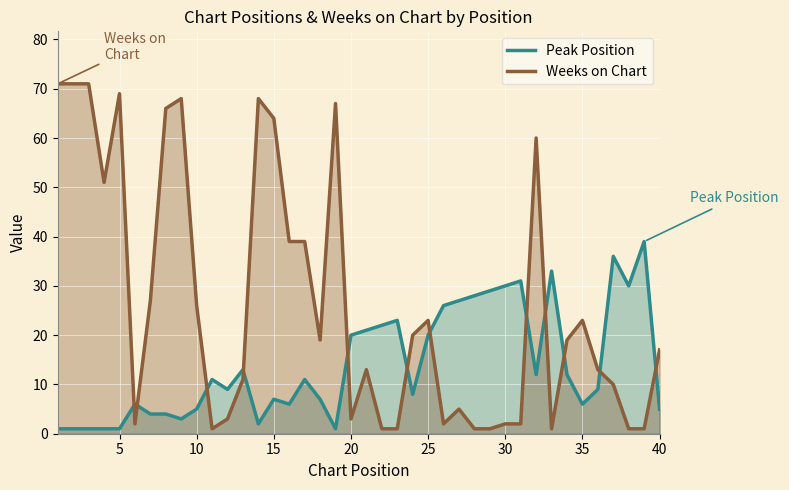

List the series in order of their overall mean, highest first.

Weeks on Chart, Peak Position